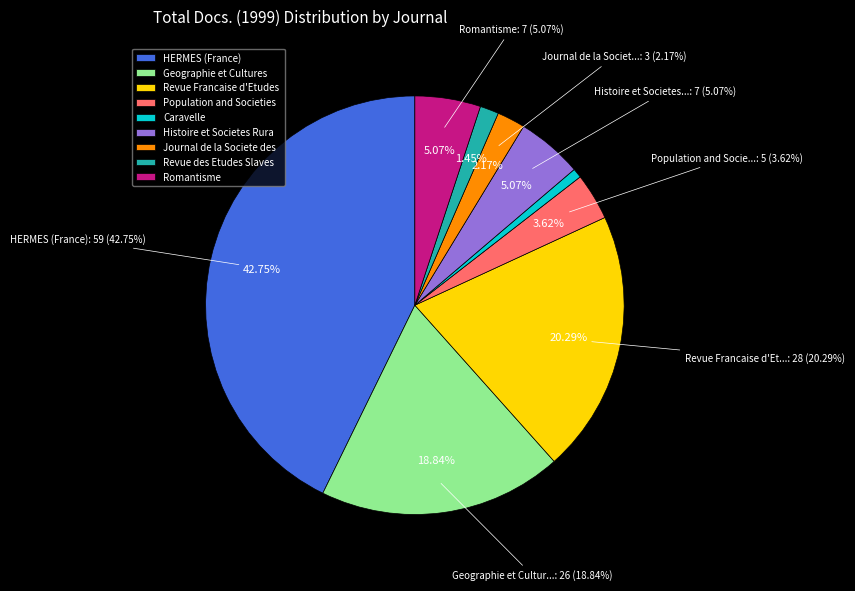

What is the smallest slice in the pie chart?

Caravelle